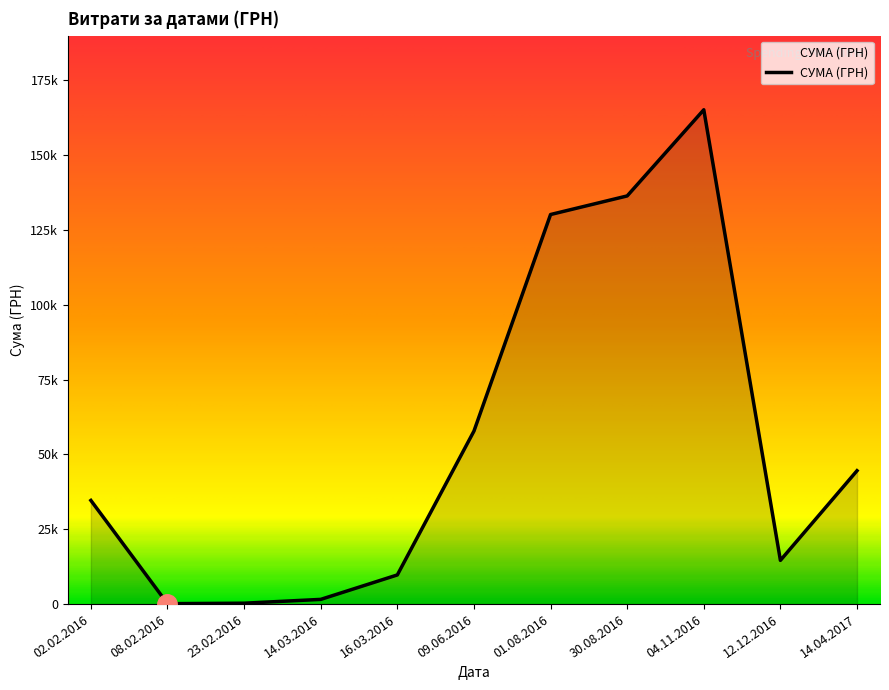

How many points are higher than both their immediate neighbors (excluding endpoints)?

1